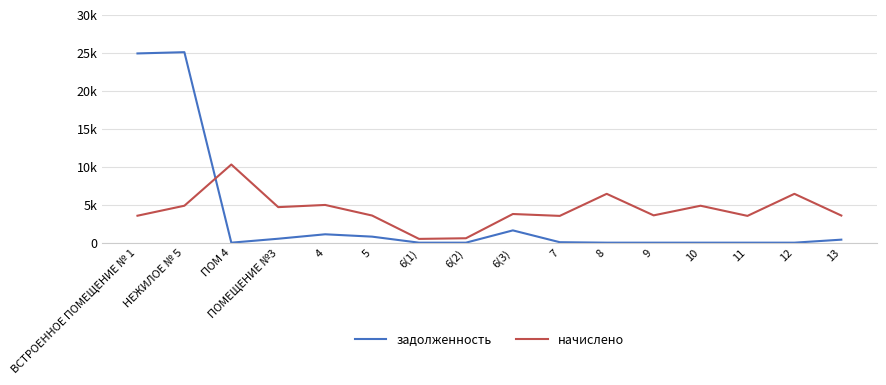

What value does the задолженность series have at 7?

61.2